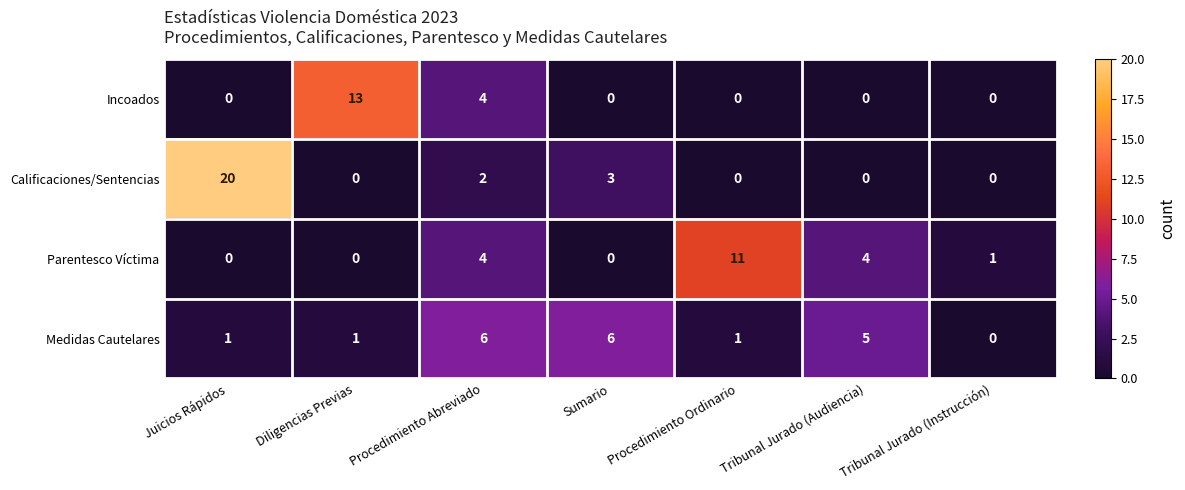

List the series in order of their peak value, highest first.

Calificaciones/Sentencias, Incoados, Parentesco Víctima, Medidas Cautelares